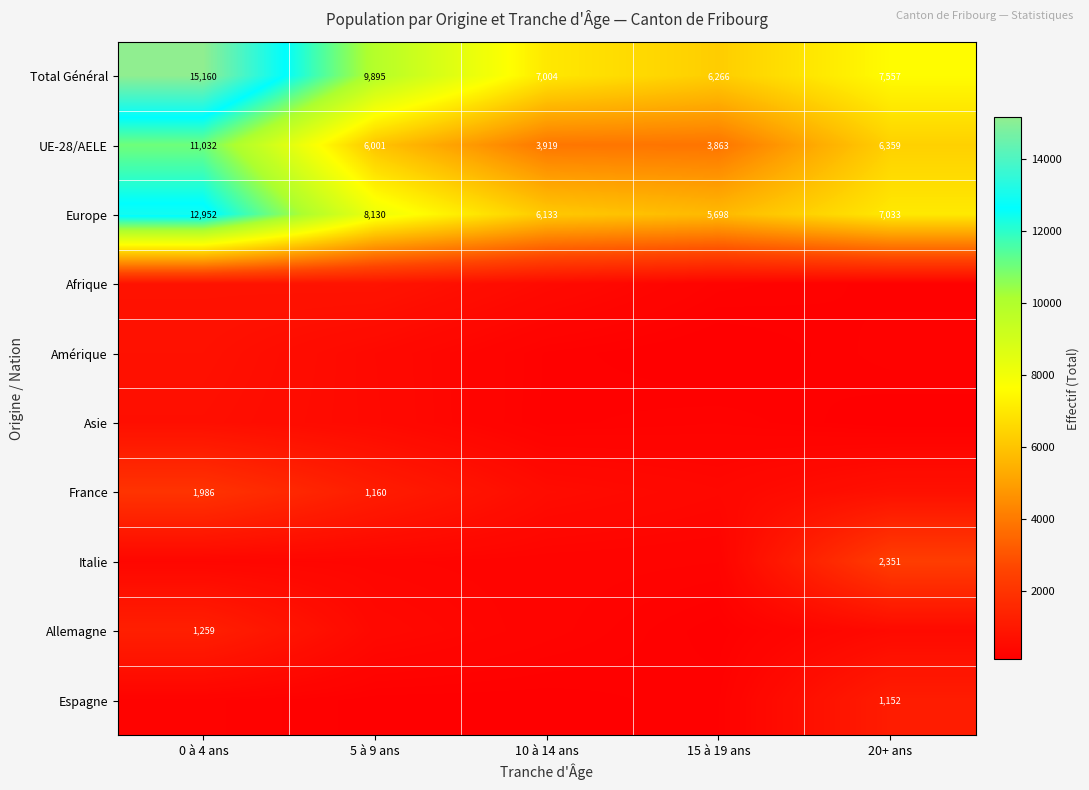

The value of Total Général at 20+ ans is 10277. True or false?

False